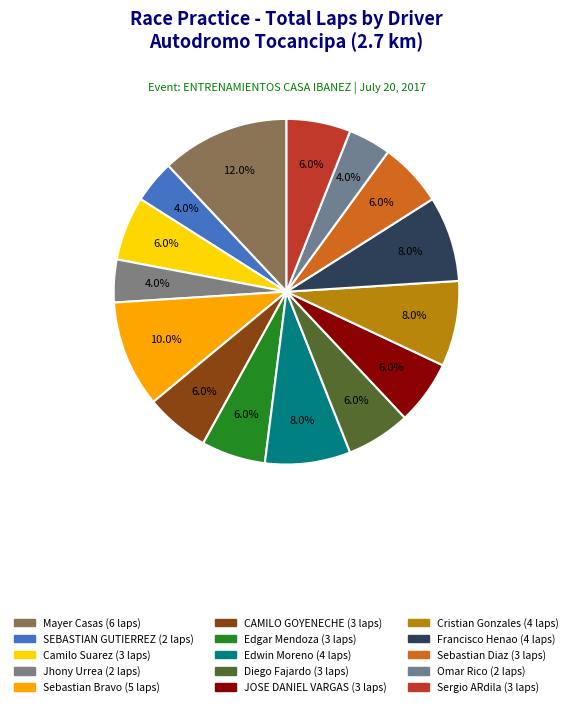

Which has a higher value, Edwin Moreno or Francisco Henao?

Edwin Moreno